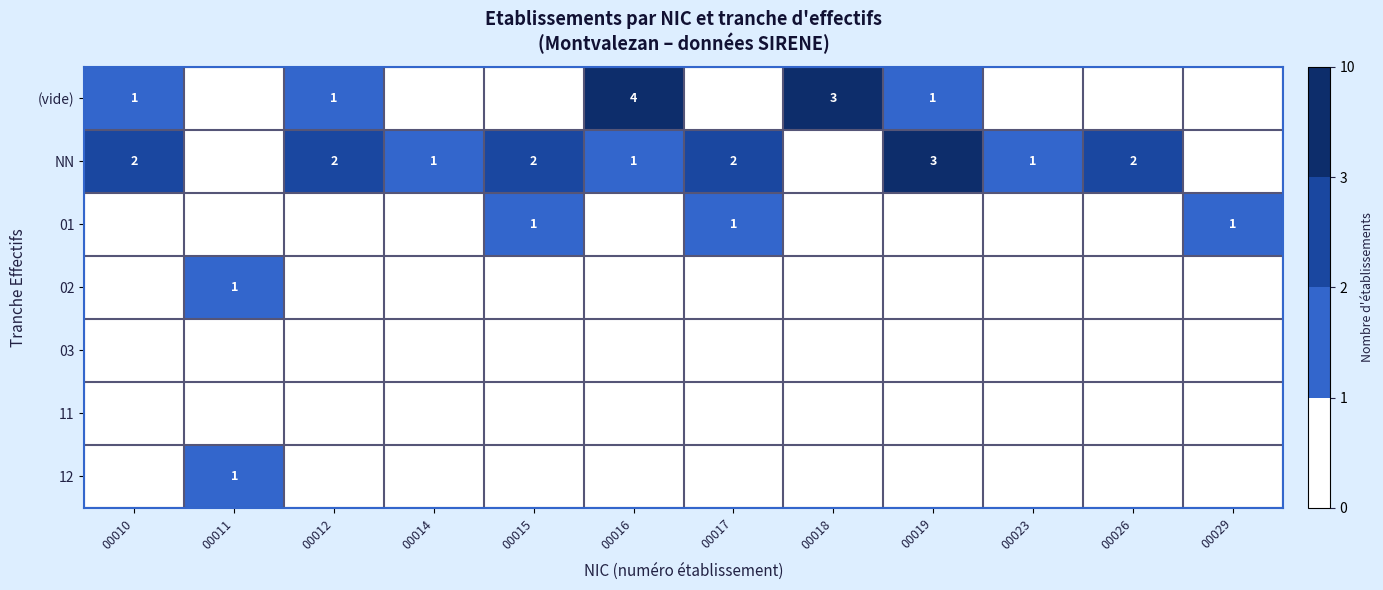

Is it true that 02 equals 1 at 00011?

True